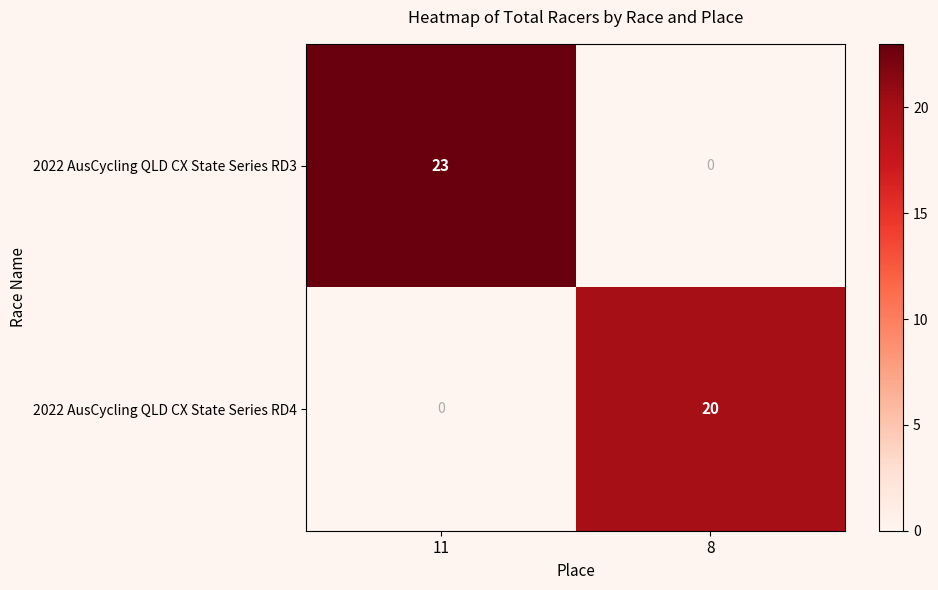

What is the difference between the maximum and minimum values in the 2022 AusCycling QLD CX State Series RD3 series?

23